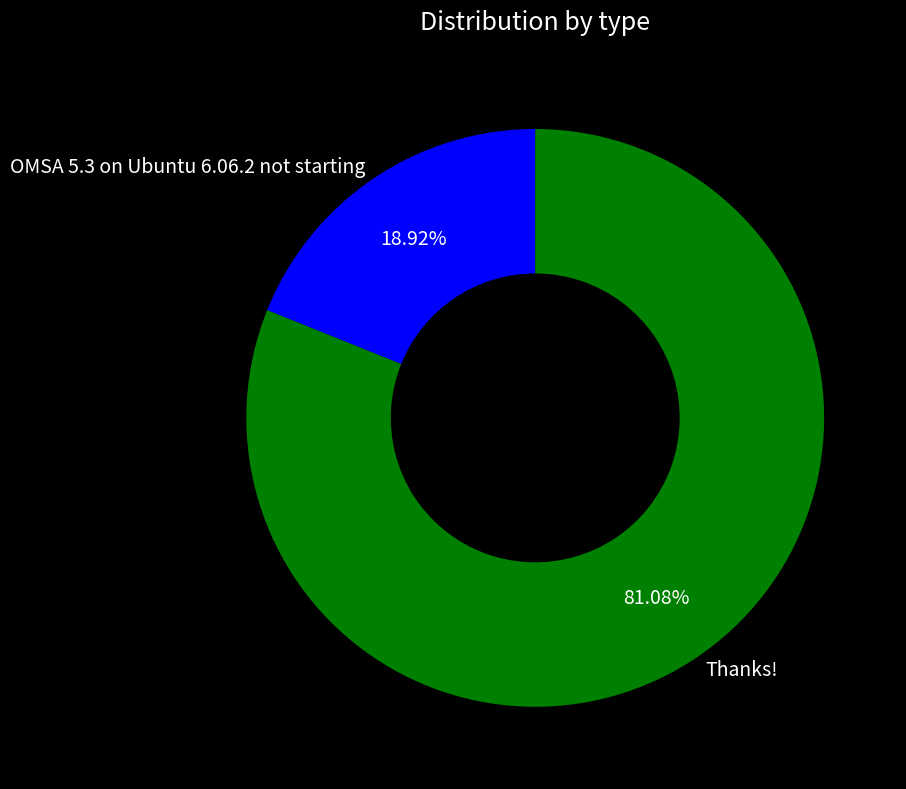

Is it true that OMSA 5.3 on Ubuntu 6.06.2 not starting is 8% of the pie?

False